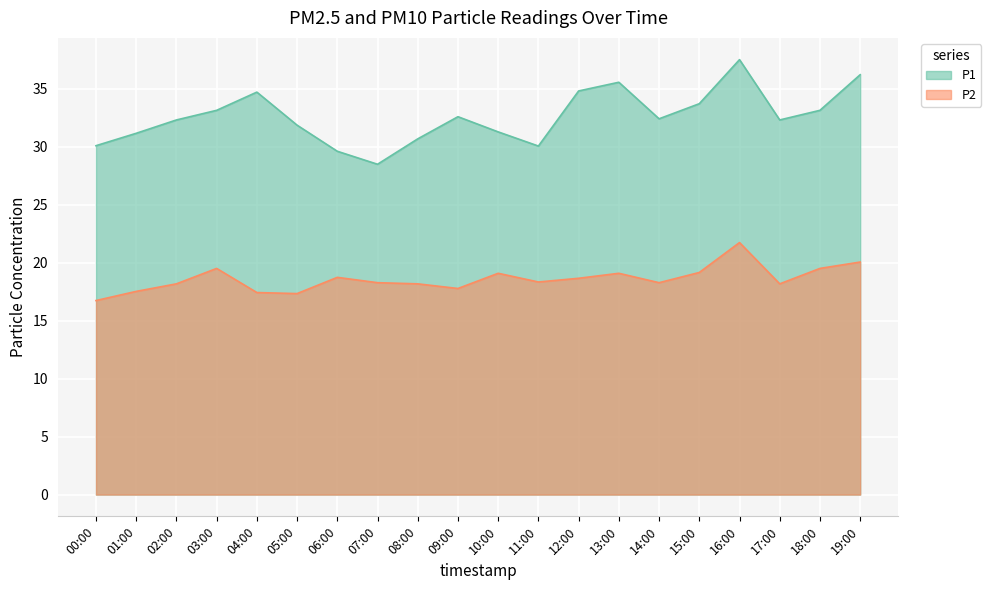

What position from the right is 16:00?

4